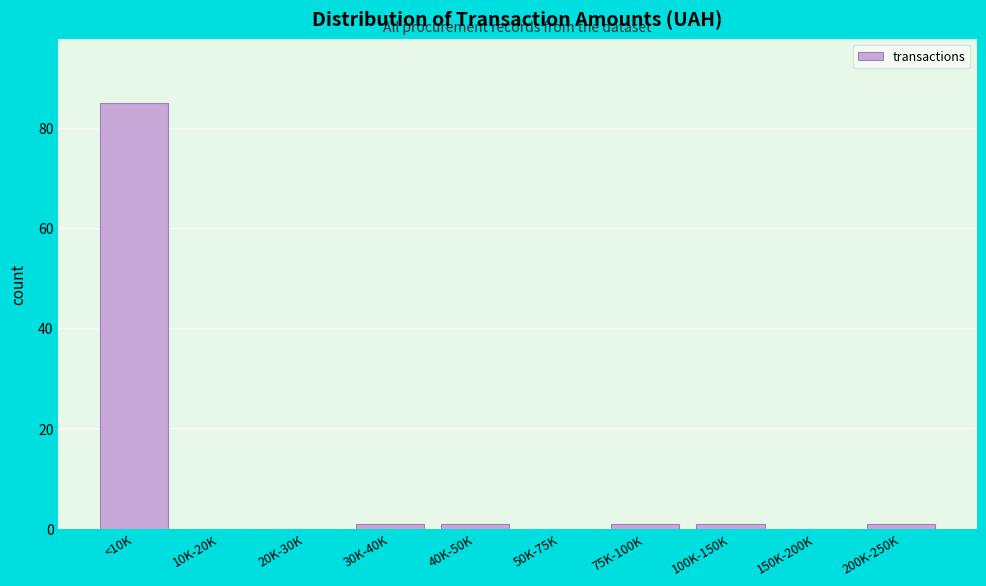

Reading right to left, extract all data points from this chart.

200K-250K=1	150K-200K=0	100K-150K=1	75K-100K=1	50K-75K=0	40K-50K=1	30K-40K=1	20K-30K=0	10K-20K=0	<10K=85